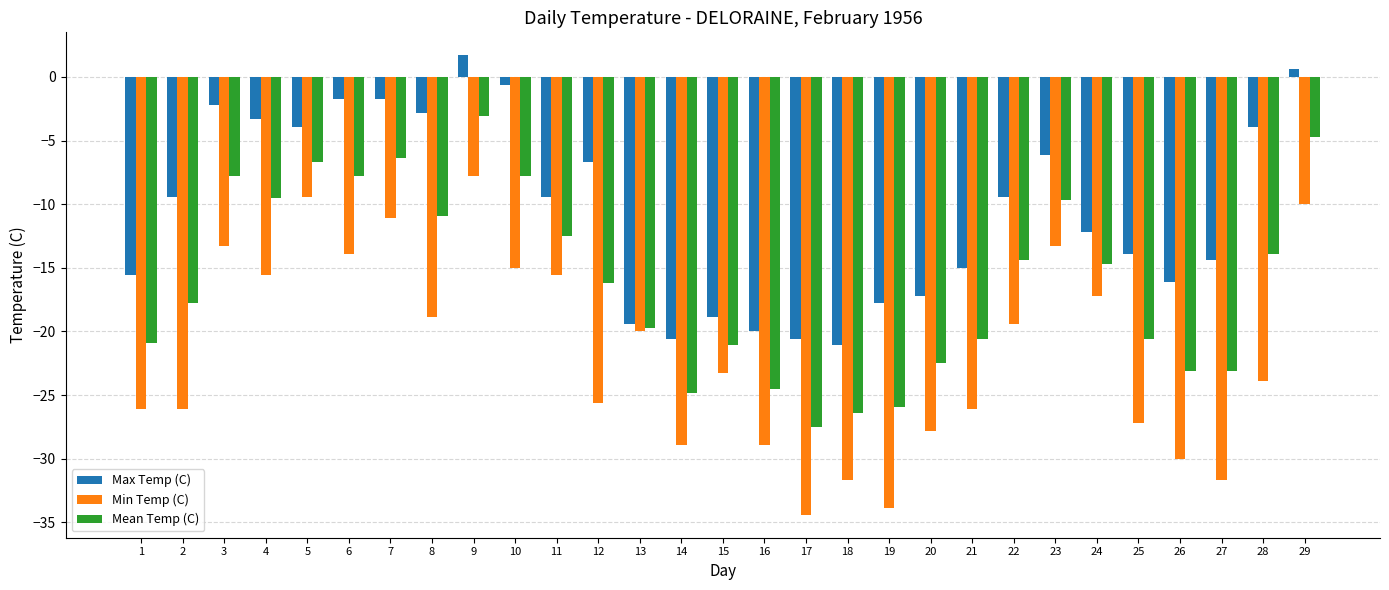

What is the greatest value displayed?

1.7